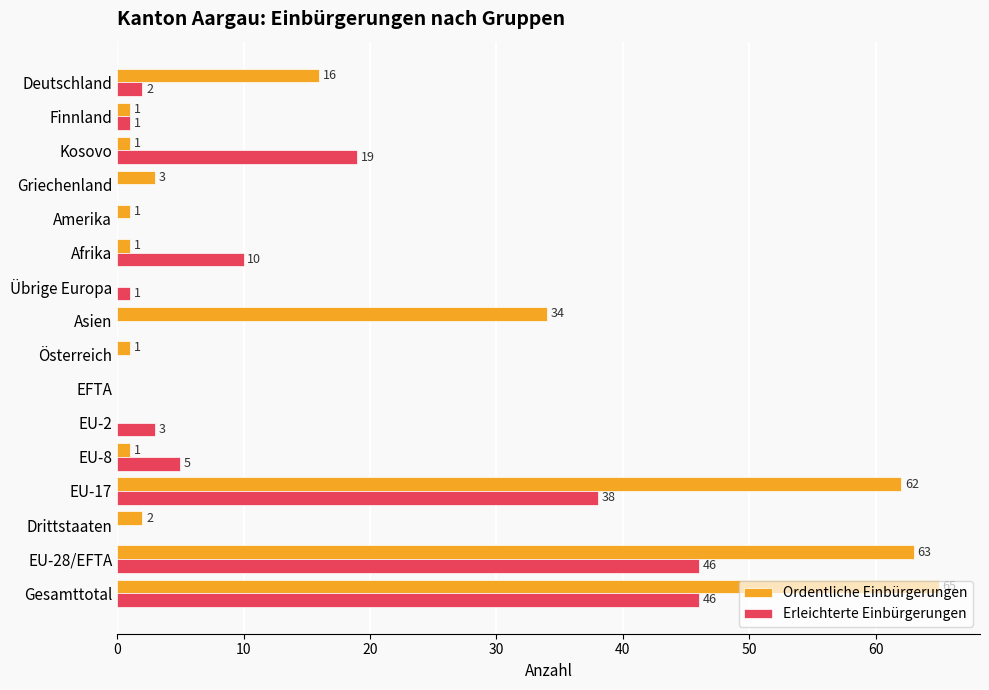

What is the sum of all Ordentliche Einbürgerungen values?

251